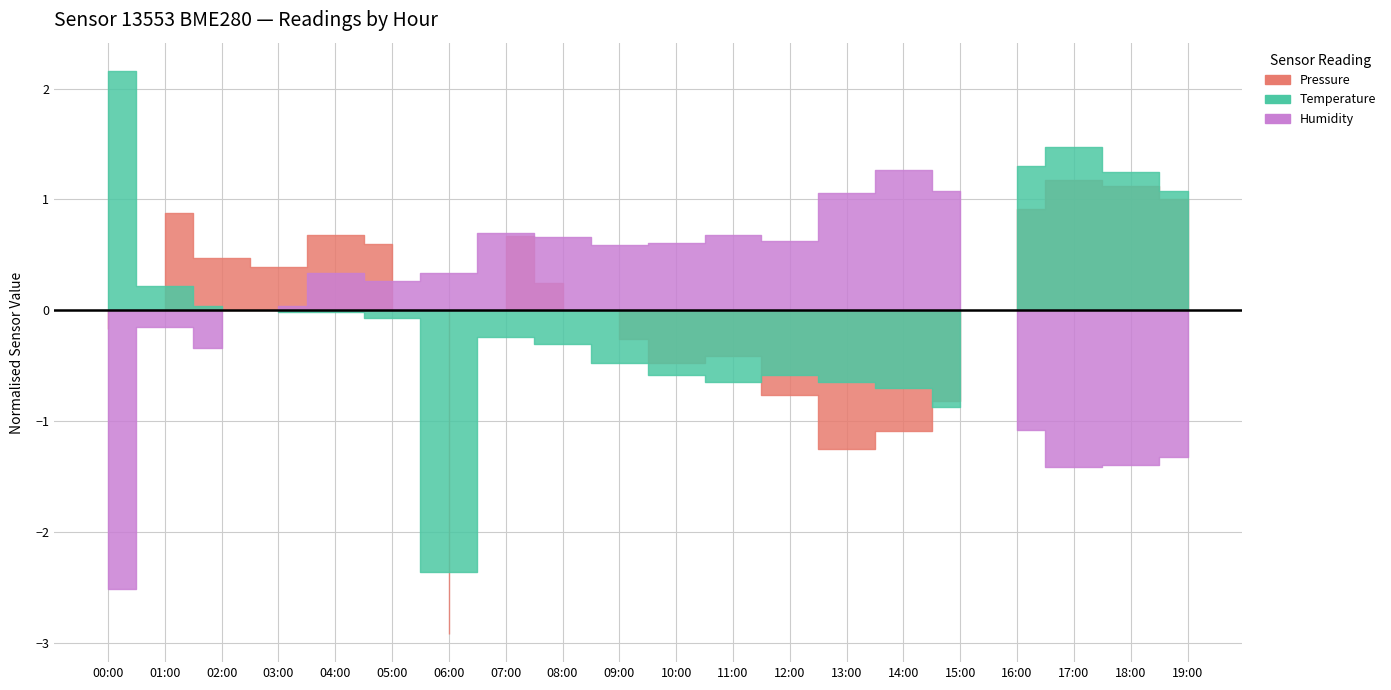

How many series are shown in this chart?

3